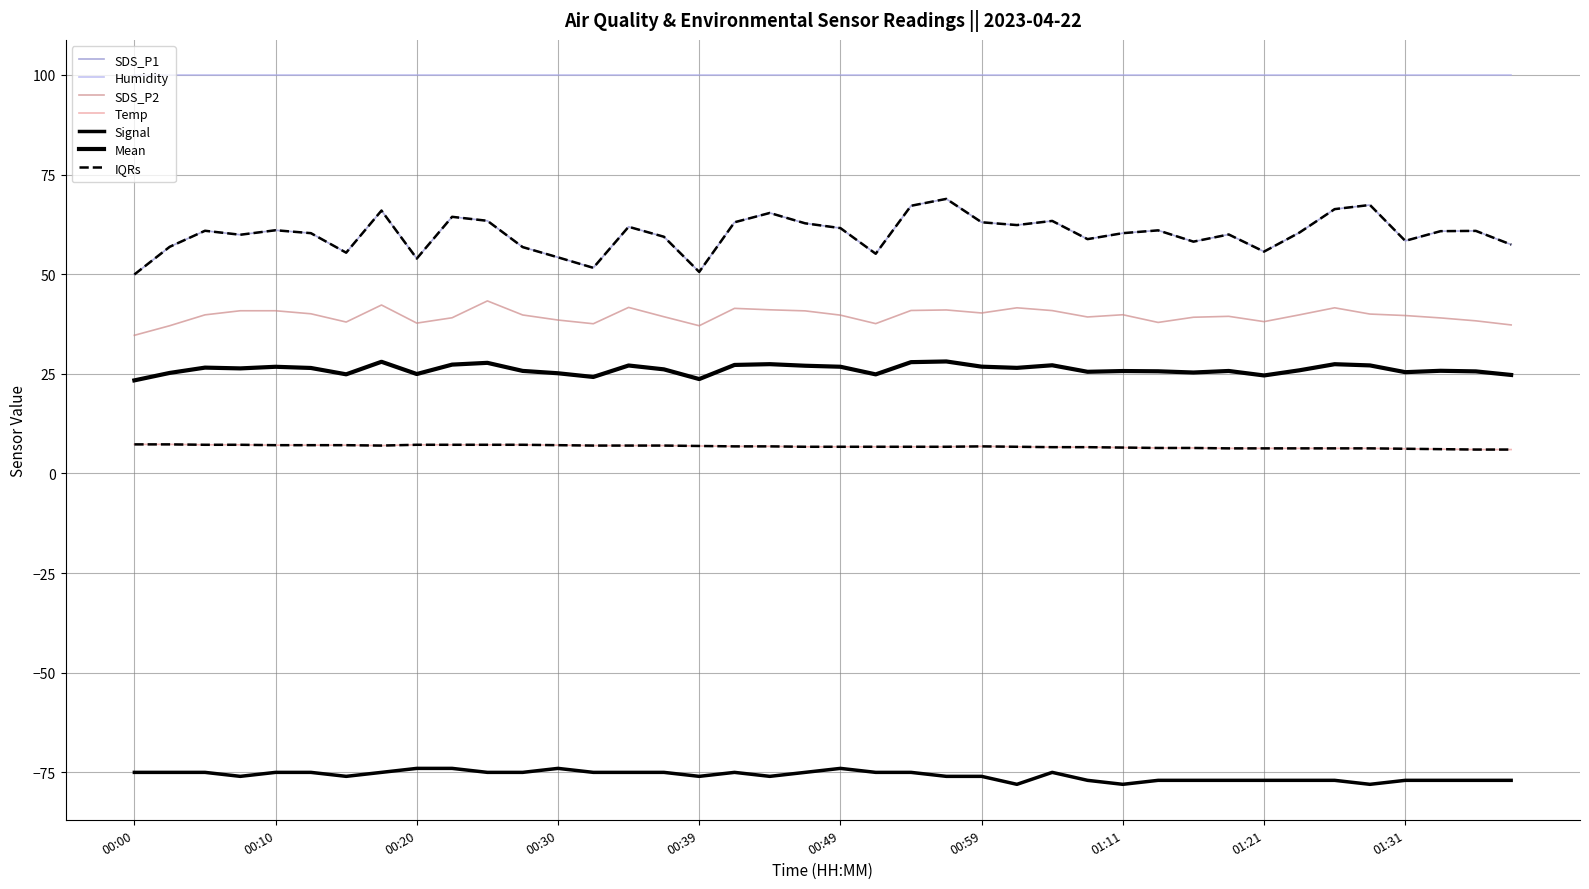

Count the Signal values in the range -77 to -75.

33